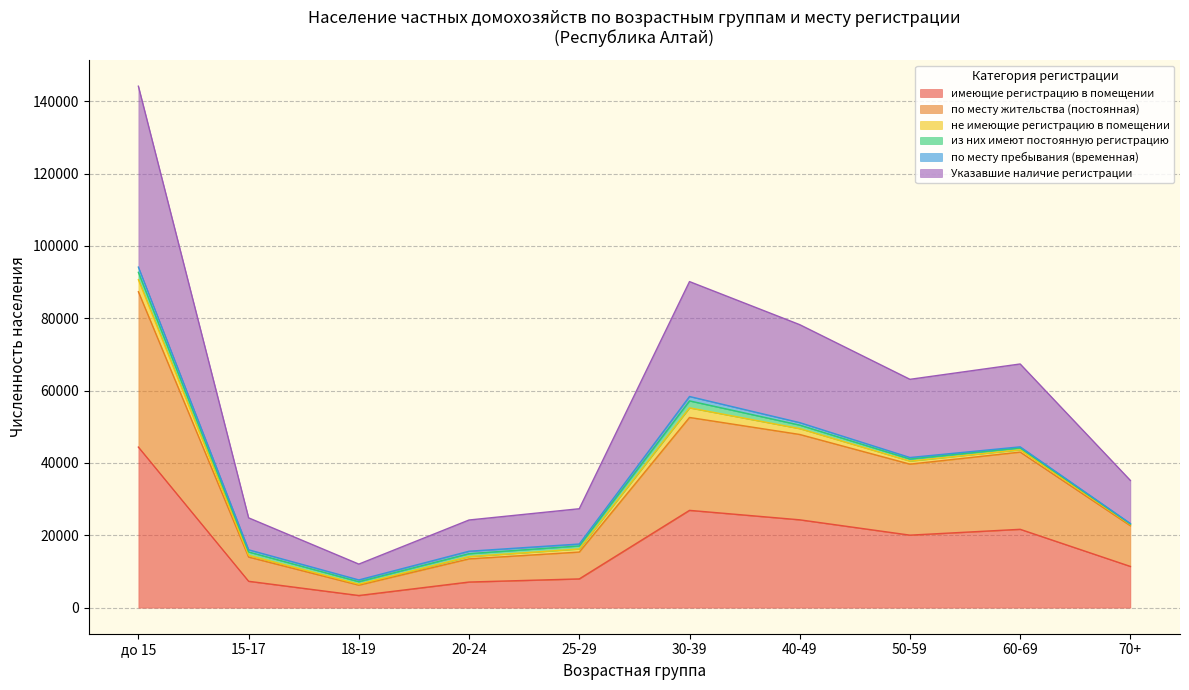

What is the maximum value for имеющие регистрацию в помещении?

44393